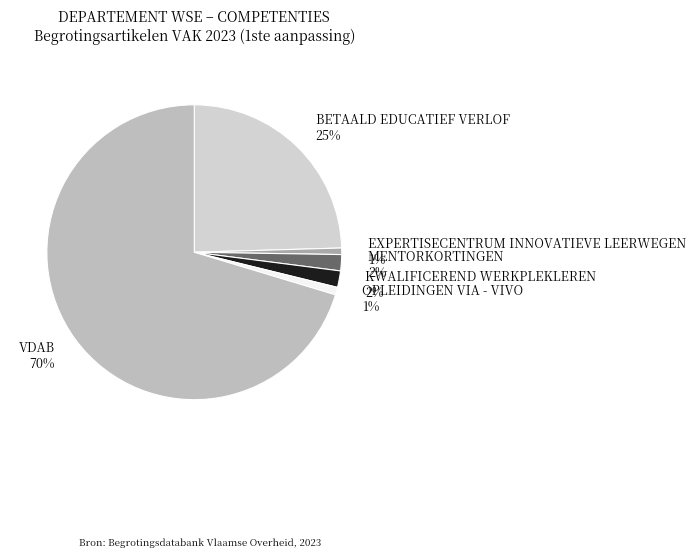

Is MENTORKORTINGEN the majority of the pie?

No